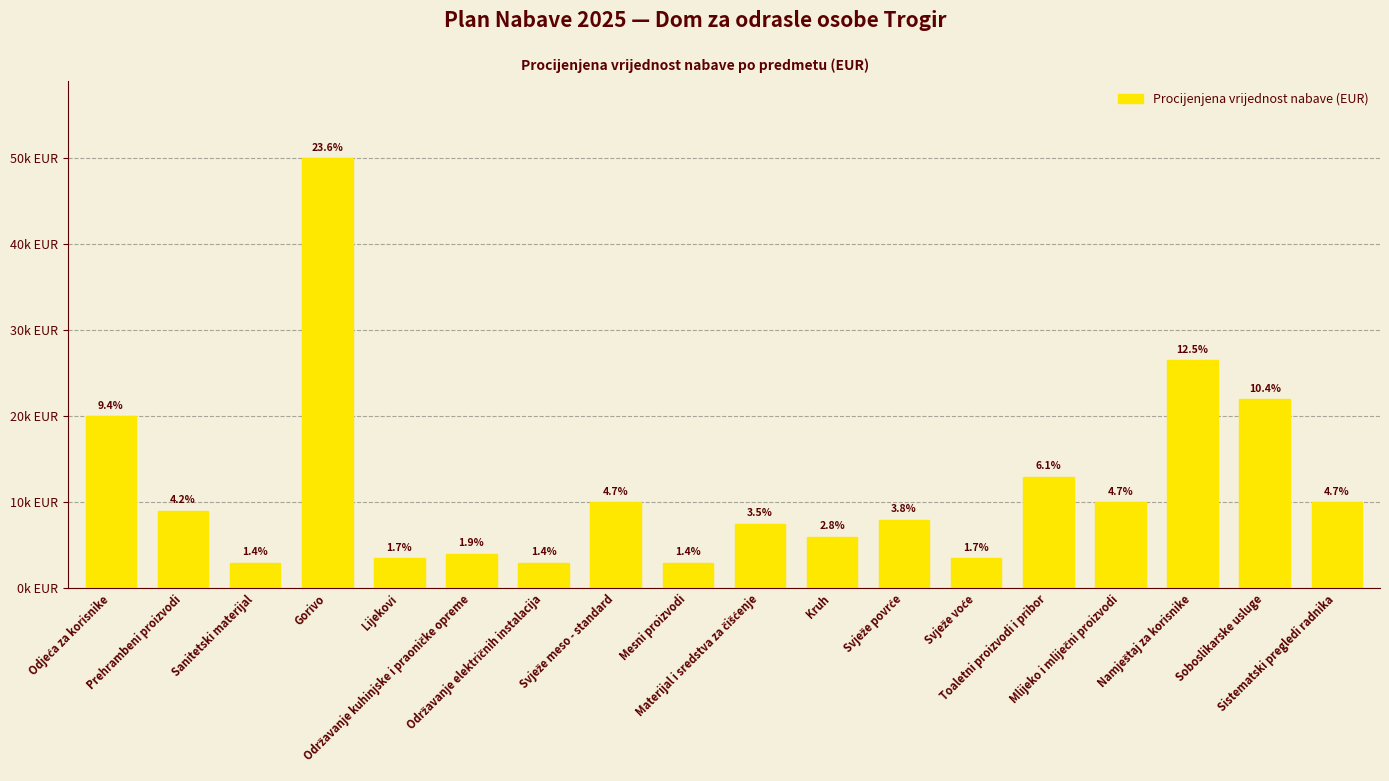

What is the sum of the values at Gorivo and Svježe voće?

53500